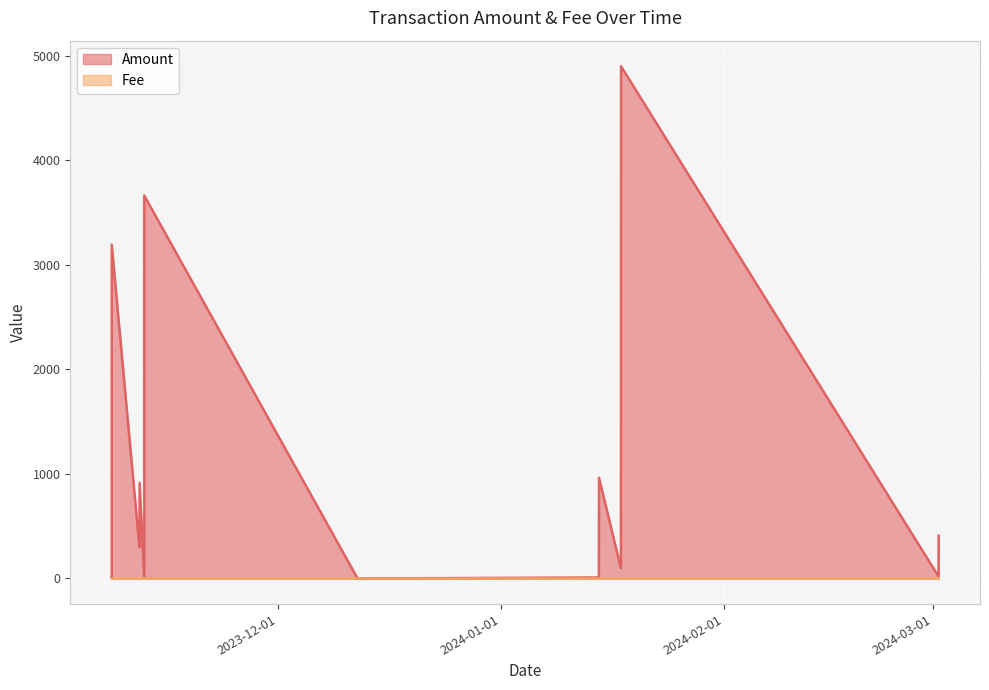

Which series ends up on top after the final intersection of Fee and Amount?

Amount